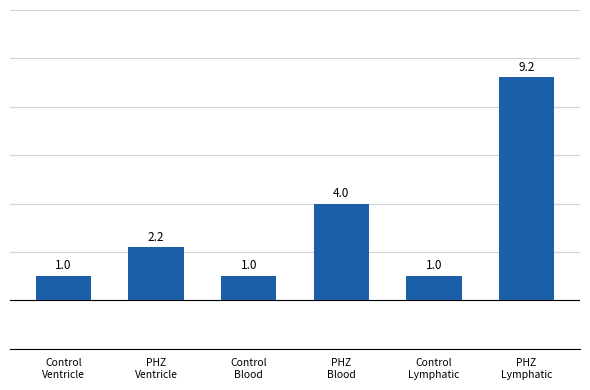

The chart shows a value of 4.0 at PHZ
Blood. True or false?

True